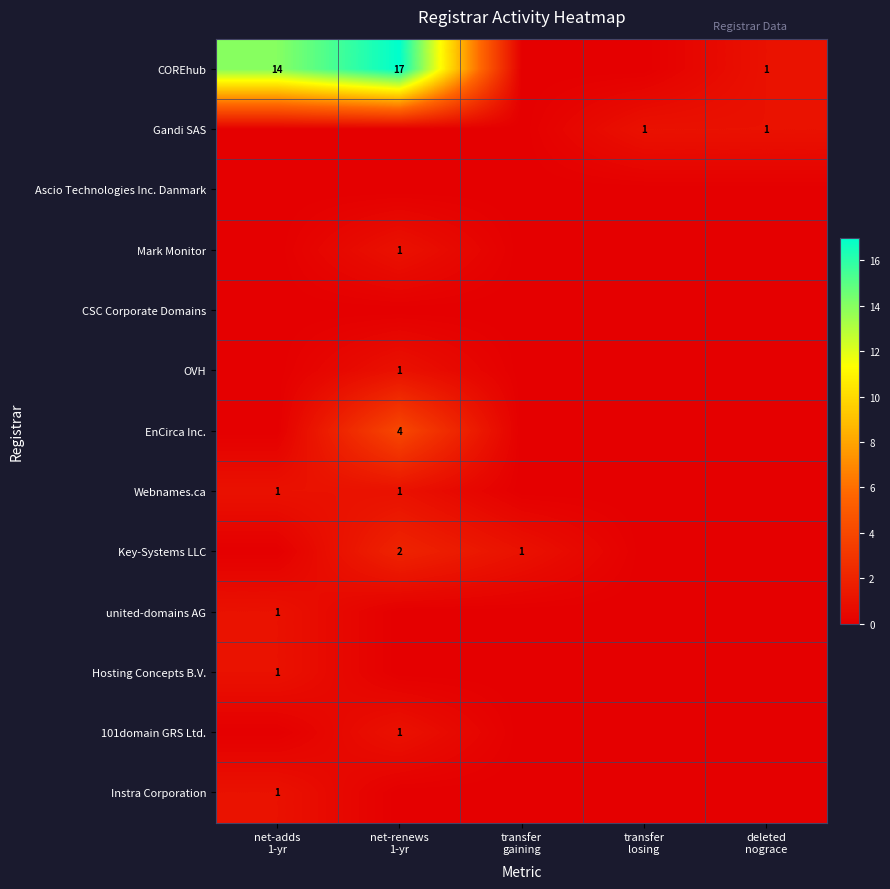

What is the difference between the maximum and minimum values in the Hosting Concepts B.V. series?

1